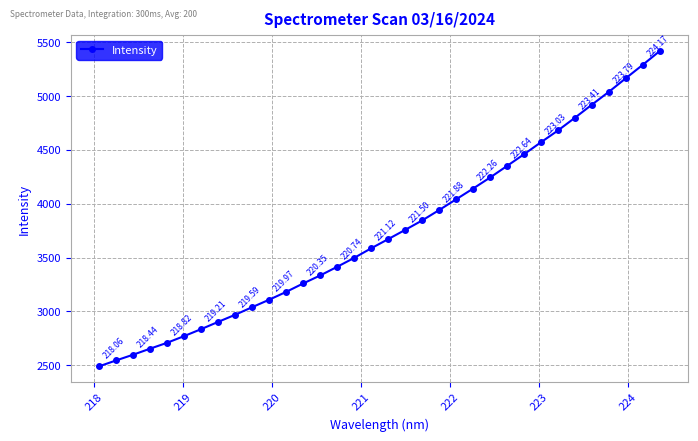

What is the sum of all values?

127239.9